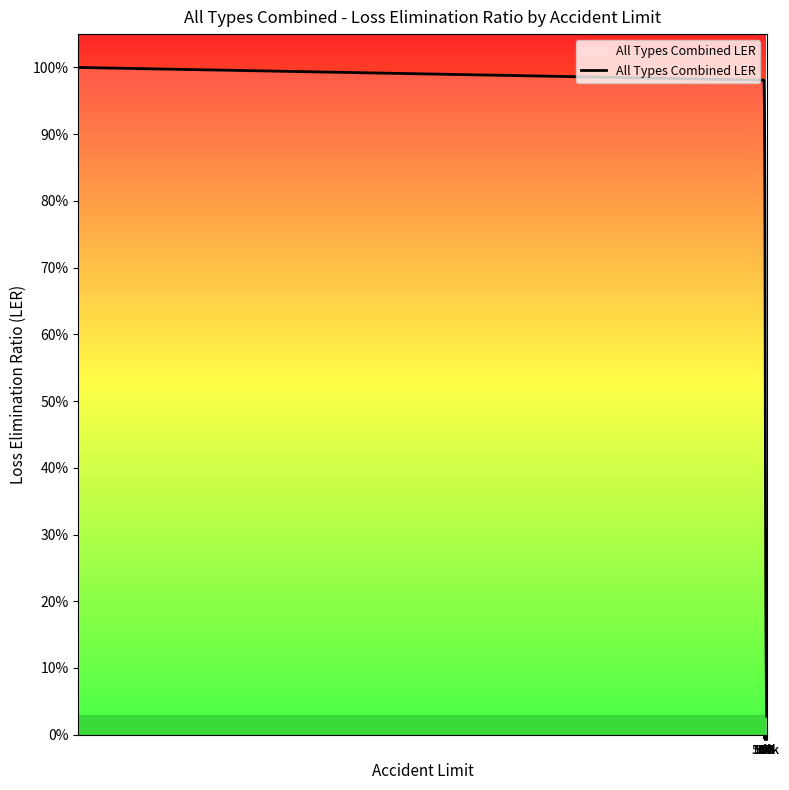

At which category does the chart reach its peak across all series?

500